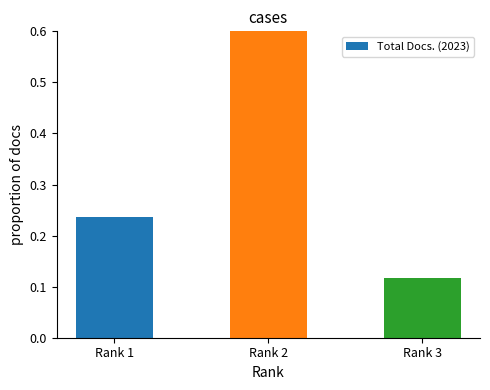

How many bars are there in total?

3